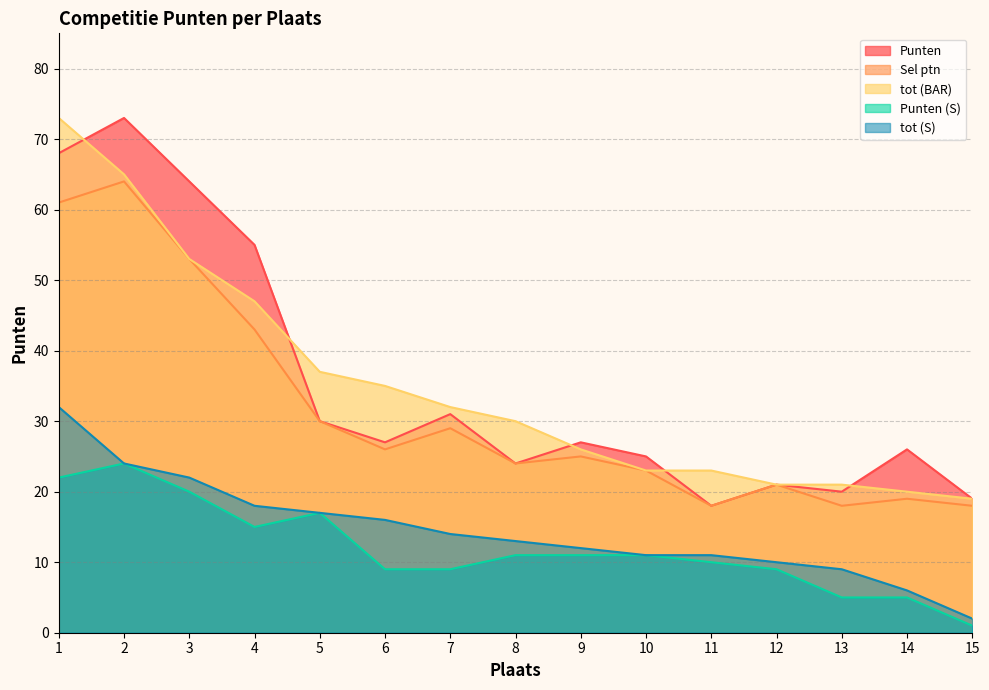

True or false: tot (S) and Sel ptn intersect in this chart.

False